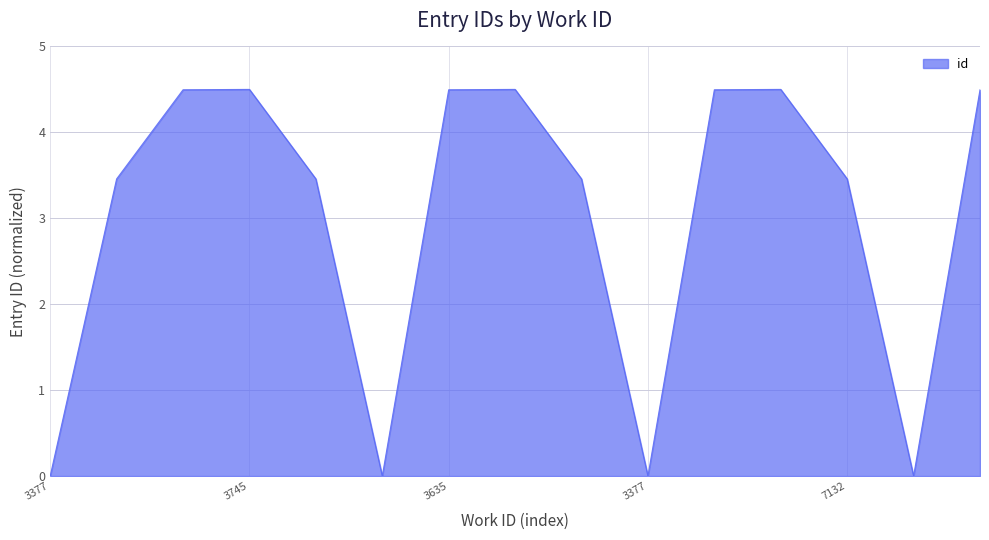

What is the difference between the maximum and minimum values?

4.5